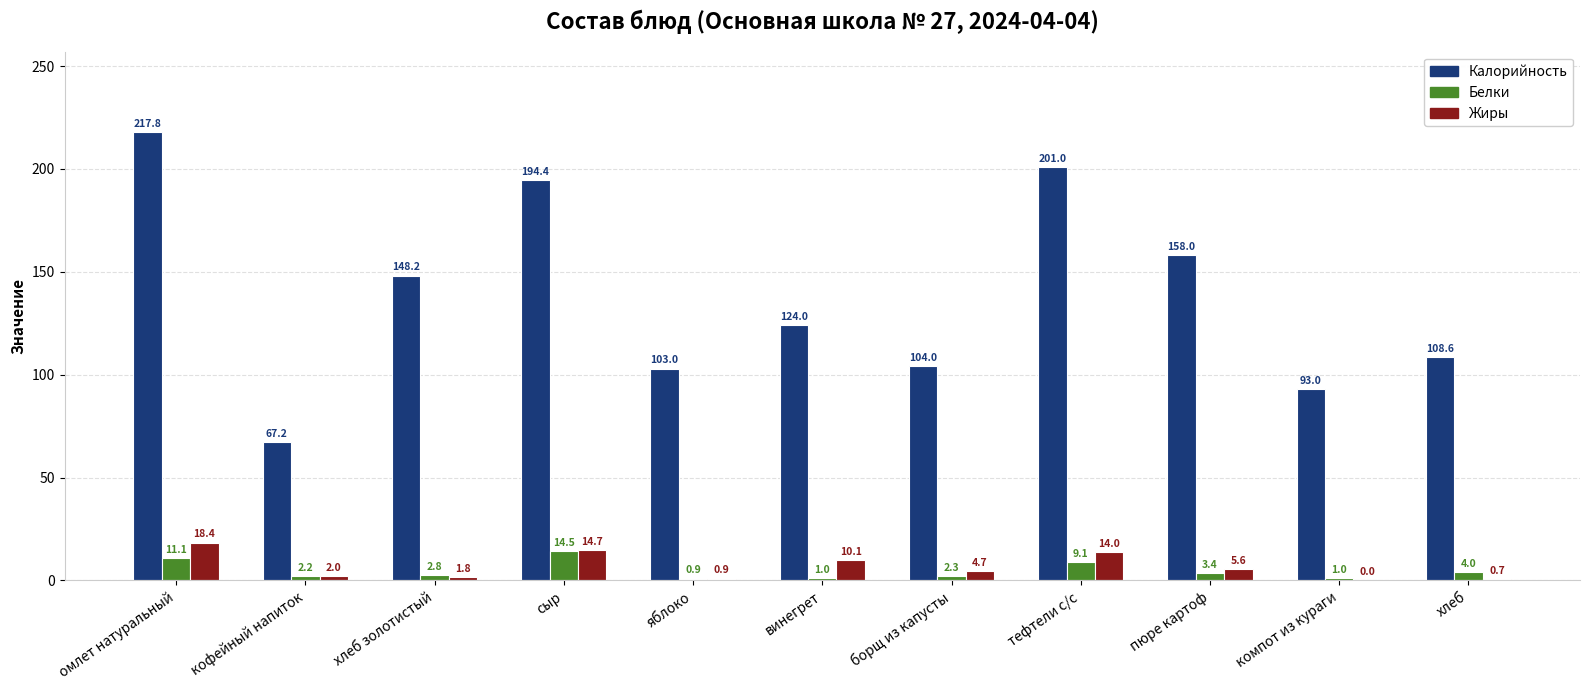

Is it true that Белки equals 0.9 at яблоко?

True